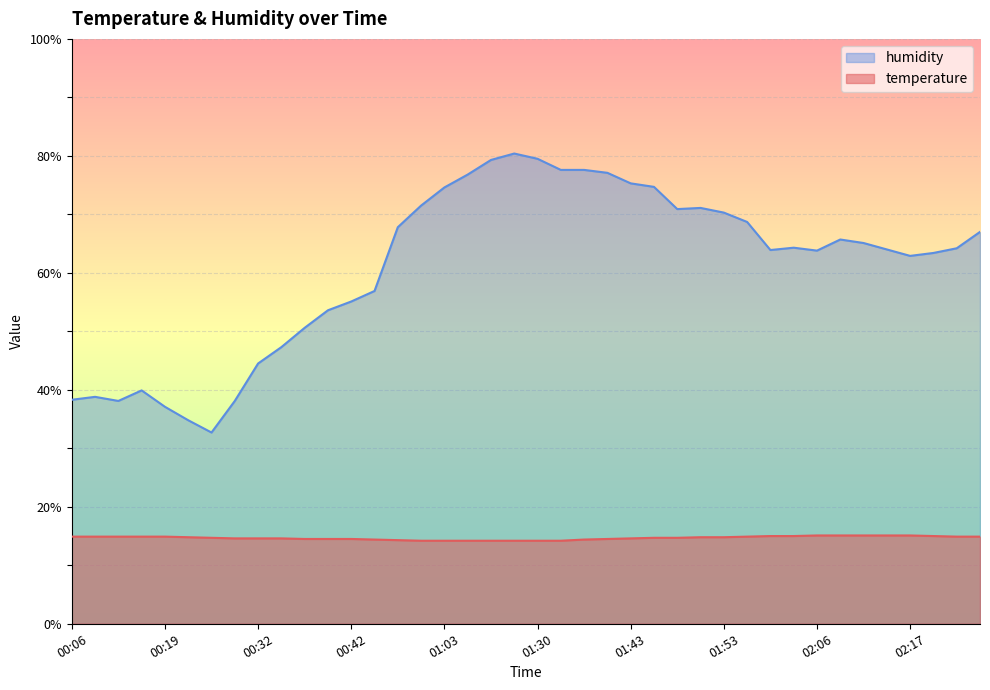

True or false: humidity has a value of 63.9 at 02:01.

True